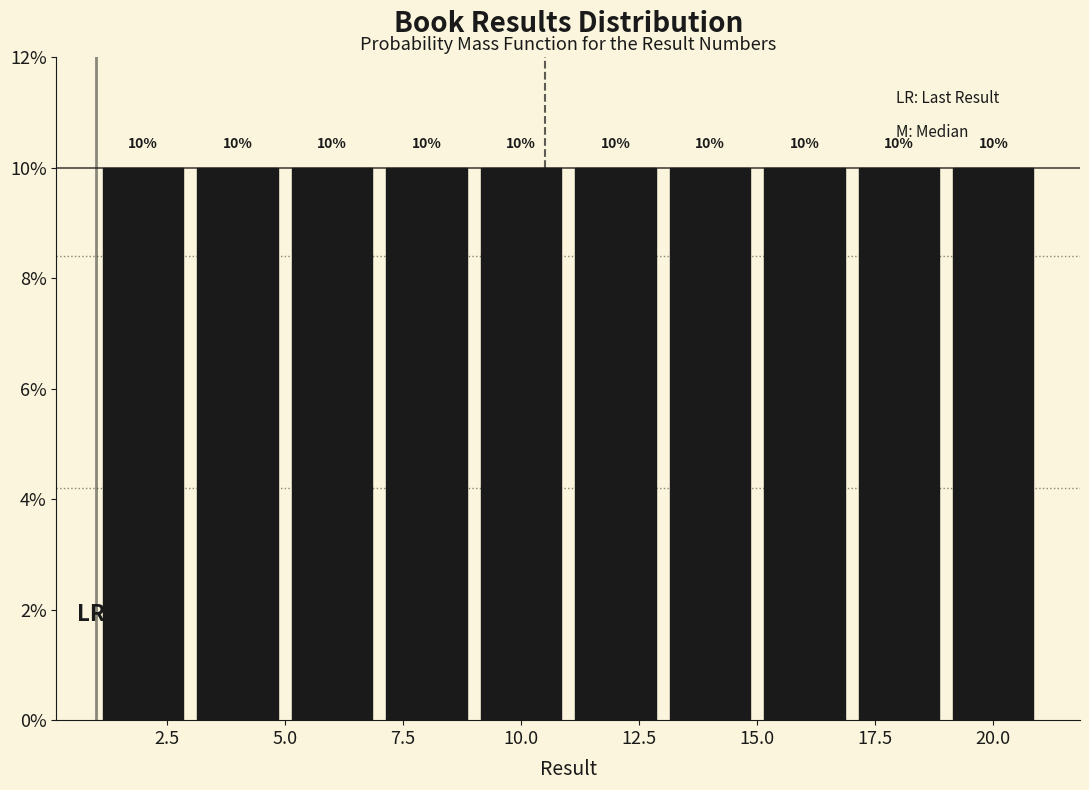

How tall is the bar that spans 3 to 5 on the x-axis?

10